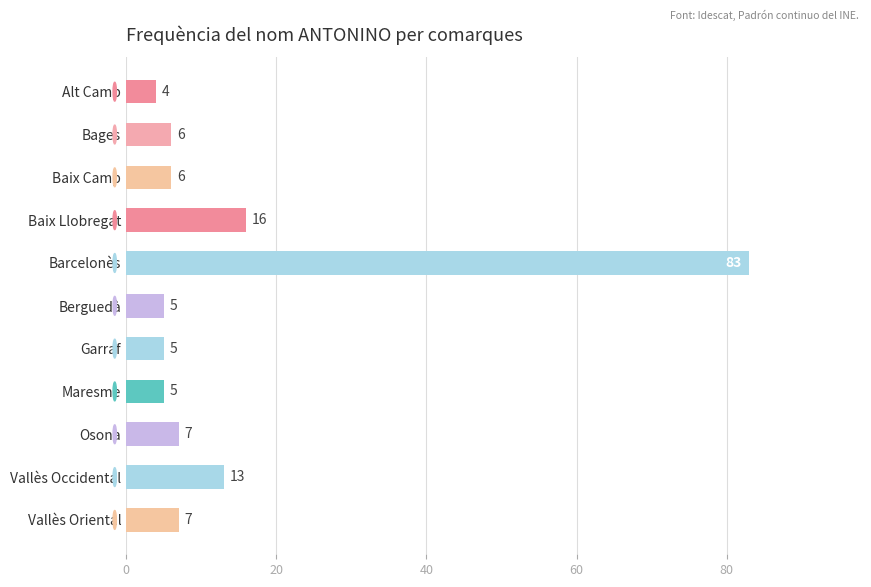

Which label corresponds to the largest value in the chart?

Barcelonès